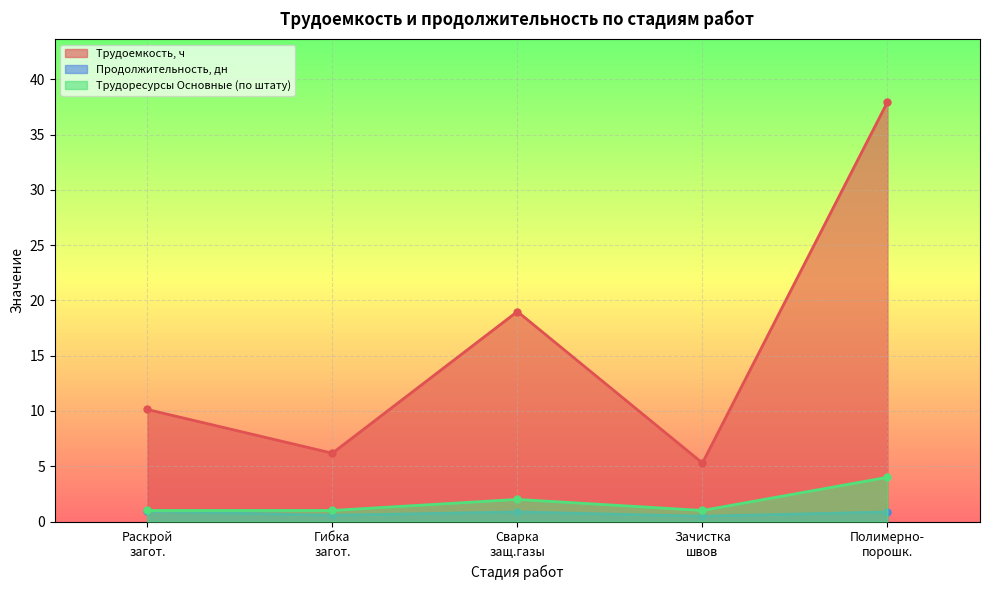

Which category has the highest value in the Трудоресурсы Основные (по штату) series?

Полимерно-
порошк.